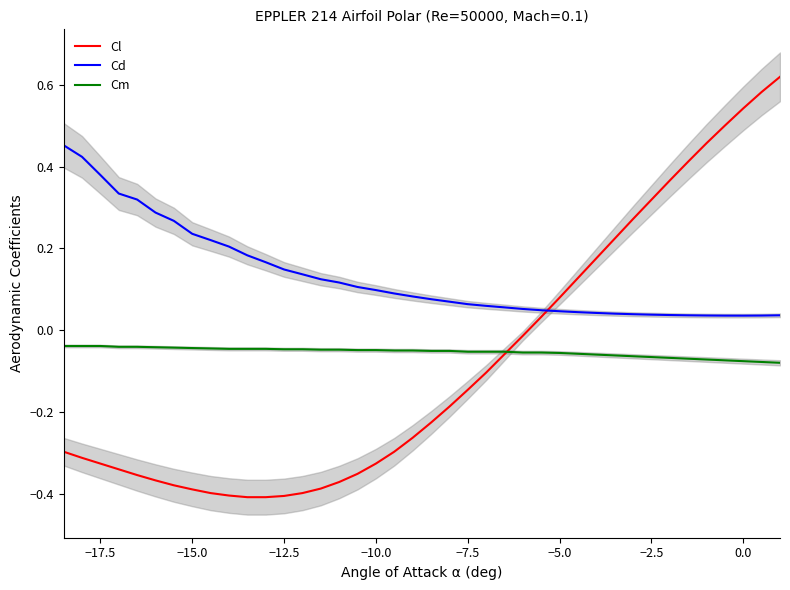

Which series has the largest range (max minus min)?

Cl